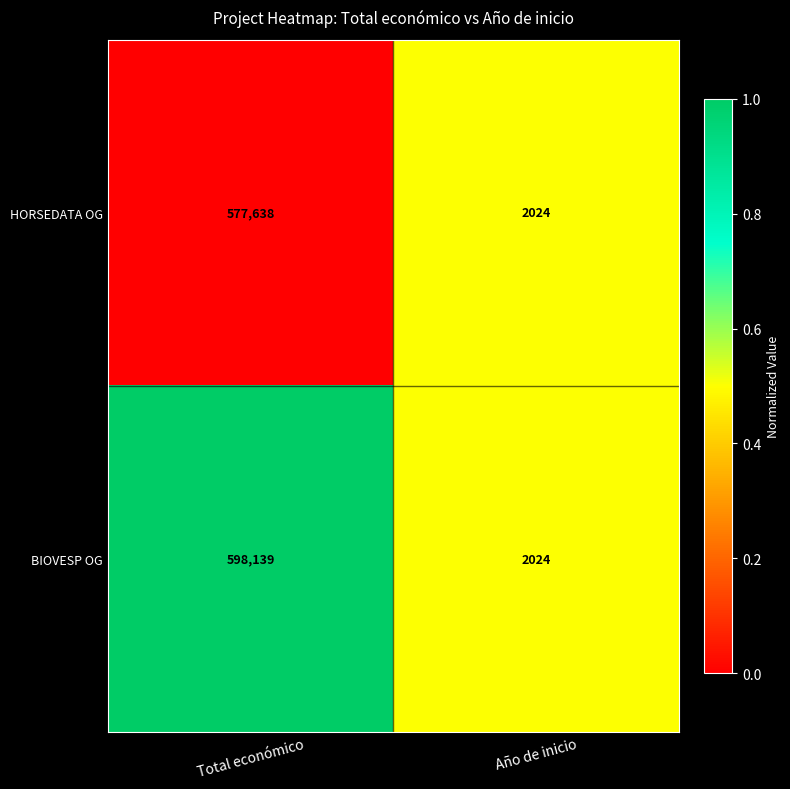

What is the difference between the maximum and minimum values in the HORSEDATA OG series?

575614